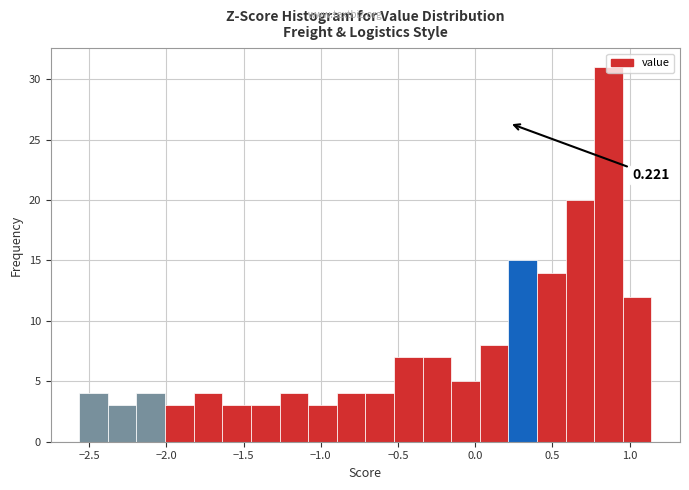

Around what value on the x-axis is the tallest bar? Give the approximate position of its centre, as read against the axis.

0.85